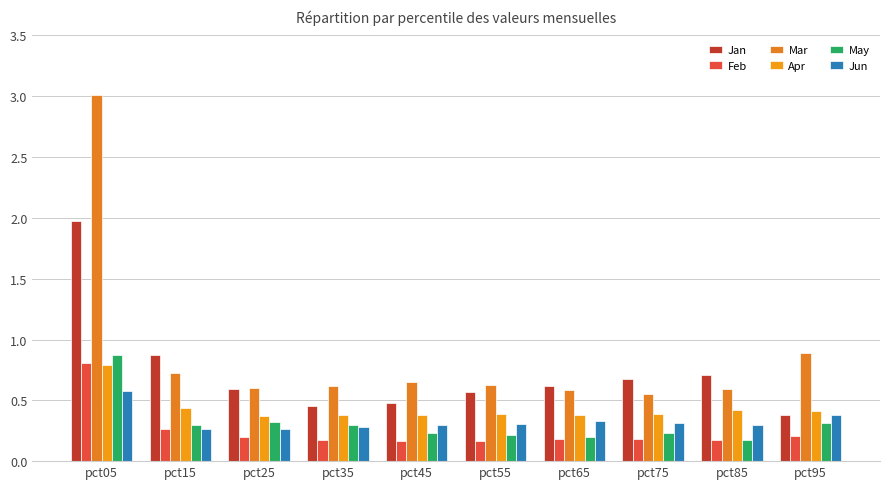

What is the difference between the second highest and minimum values in the May series?

0.1